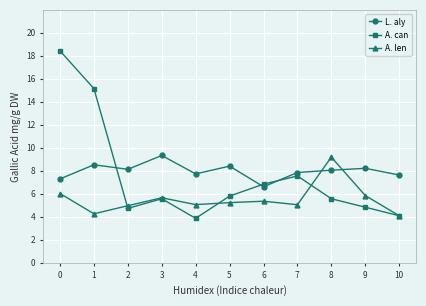

What is the value of the A. can point at the 11th from the left?

4.1